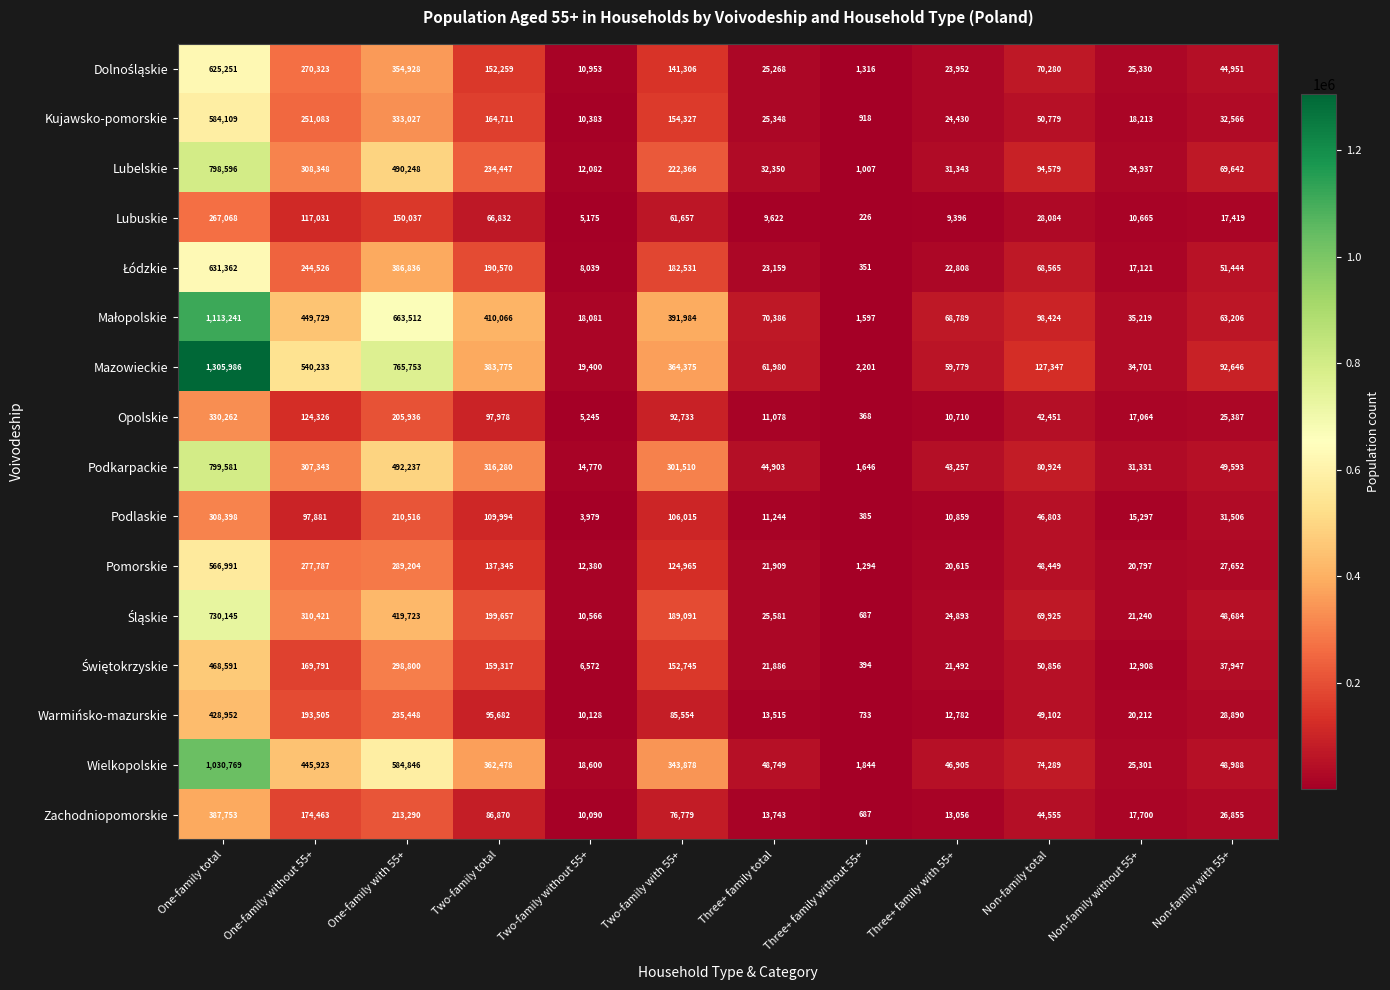

Which category has the highest value across all series?

One-family total